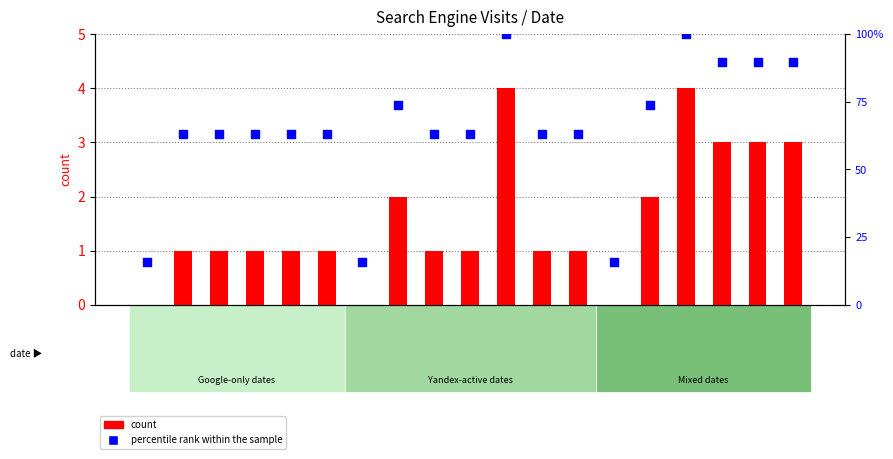

What are all the series names shown in the legend?

count, percentile rank within the sample